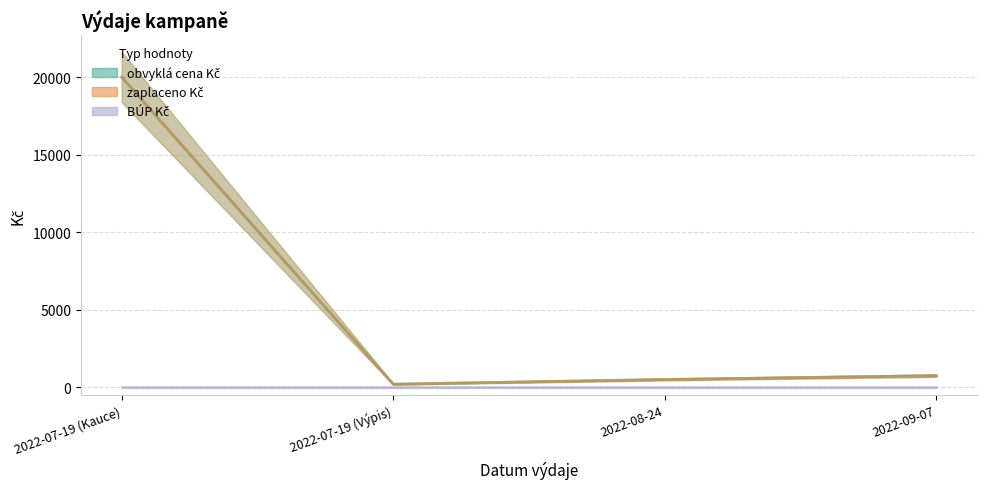

How many interior local valleys does the zaplaceno Kč series have?

1